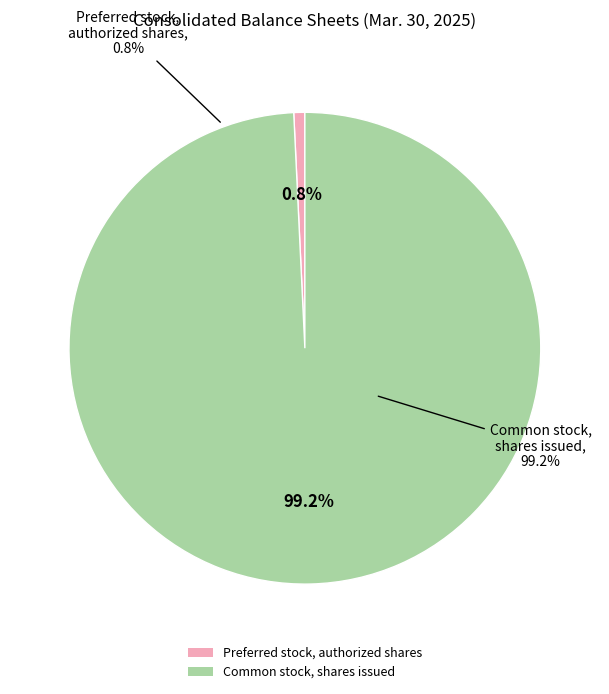

Is the sum of Preferred stock, authorized shares and Common stock, shares issued greater than half?

Yes